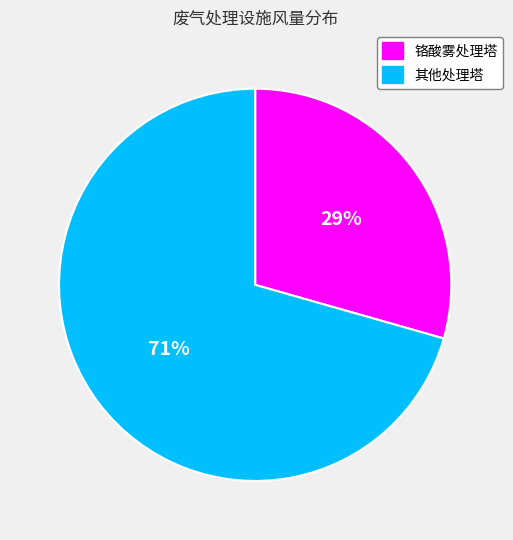

Combined, do 其他处理塔 and 铬酸雾处理塔 account for over 50%?

Yes